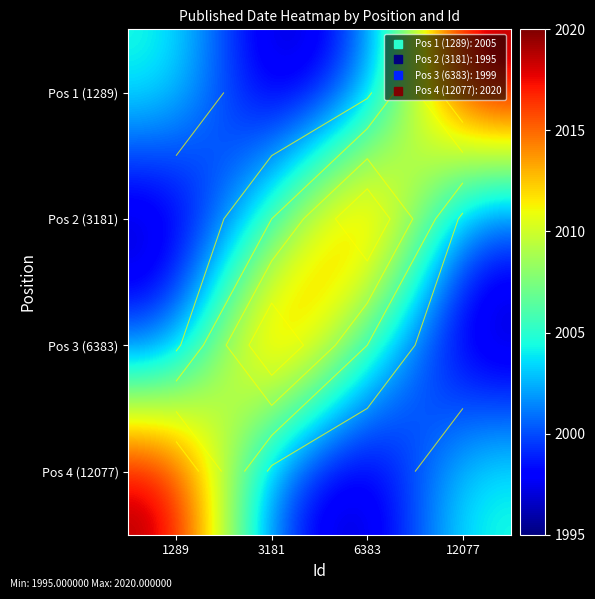

What is the spread (max minus min) of values at 1289?

25